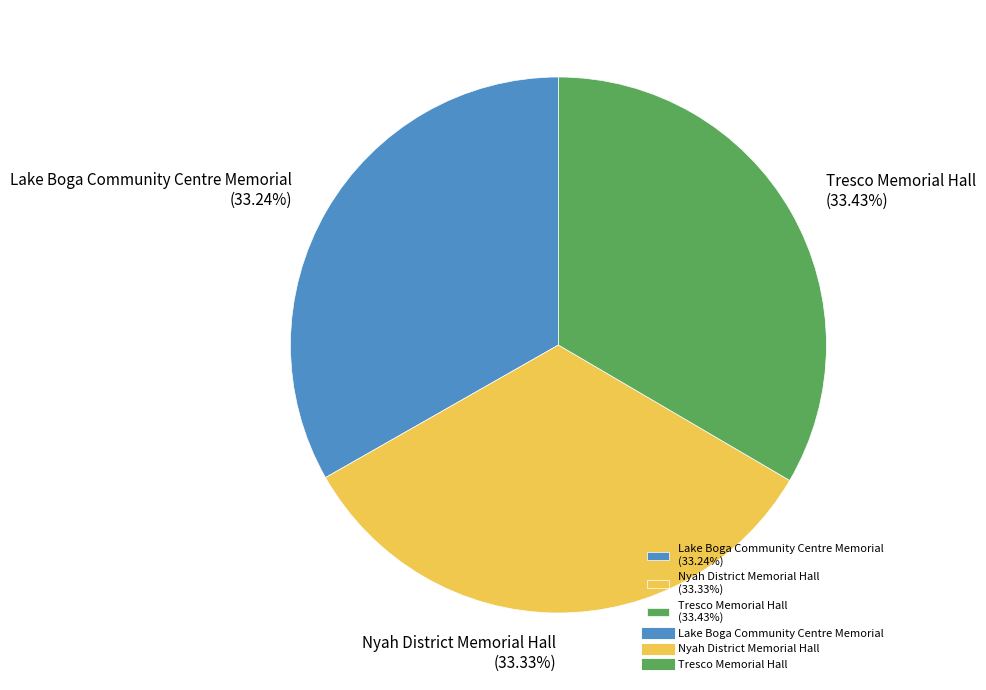

How many slices are in this pie chart?

3